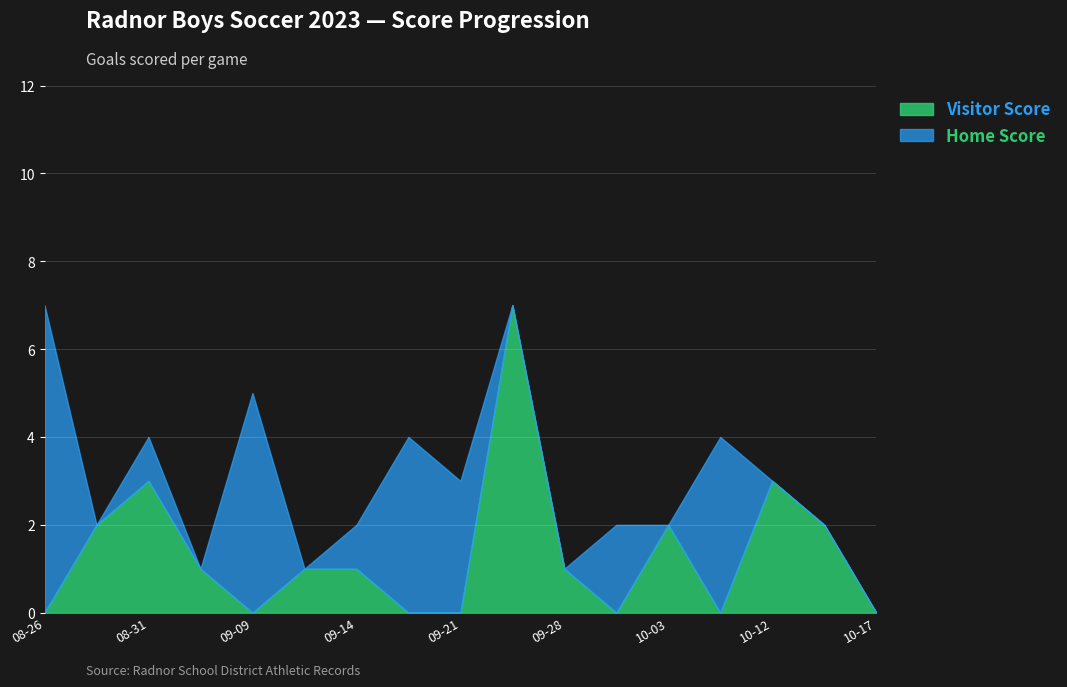

At which category does Visitor Score reach its first local peak?

2023-08-31